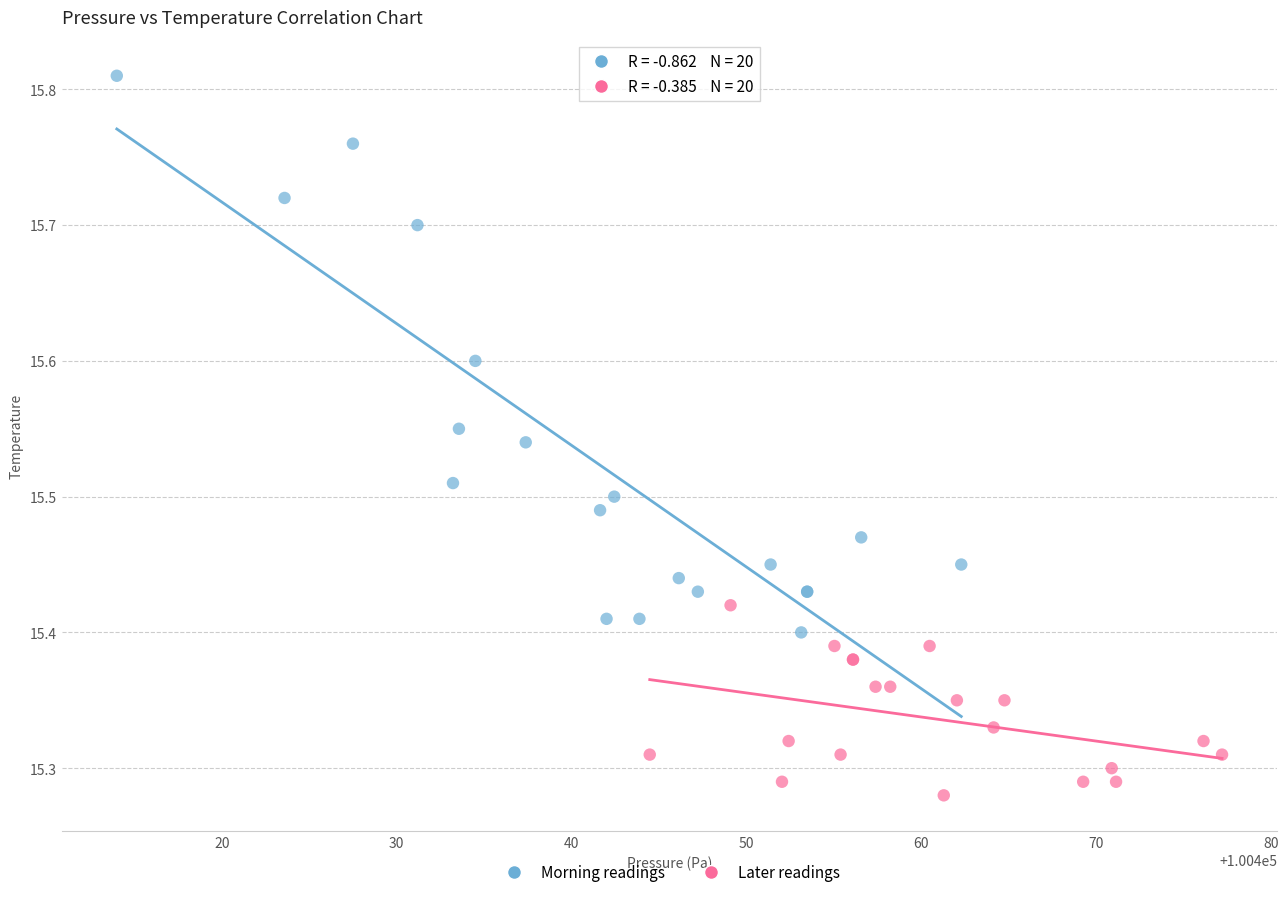

Which series contains the lowest Y value?

Later readings